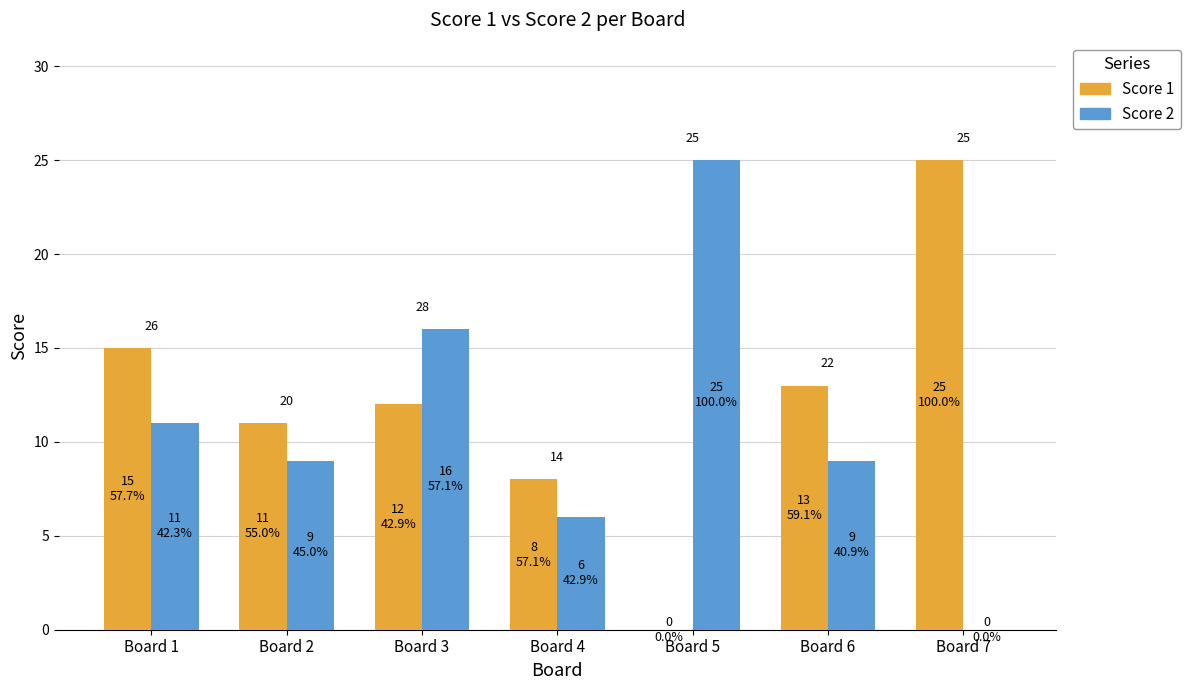

How many groups of bars are there?

7